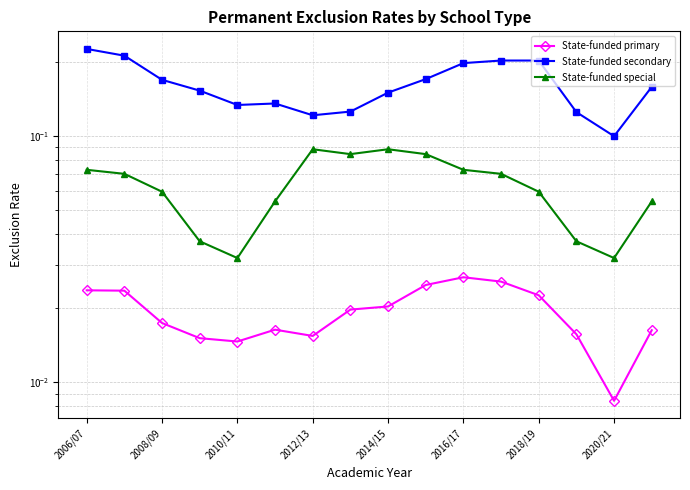

Rank the series by their average value, from lowest to highest.

State-funded primary, State-funded special, State-funded secondary